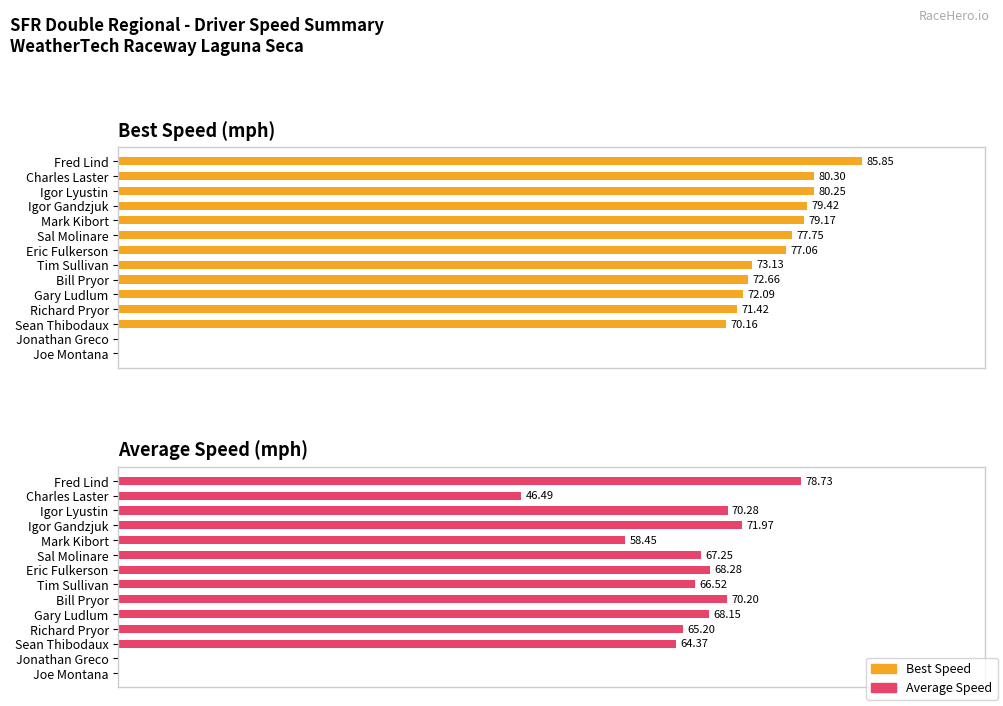

How many bars are there in each group?

2